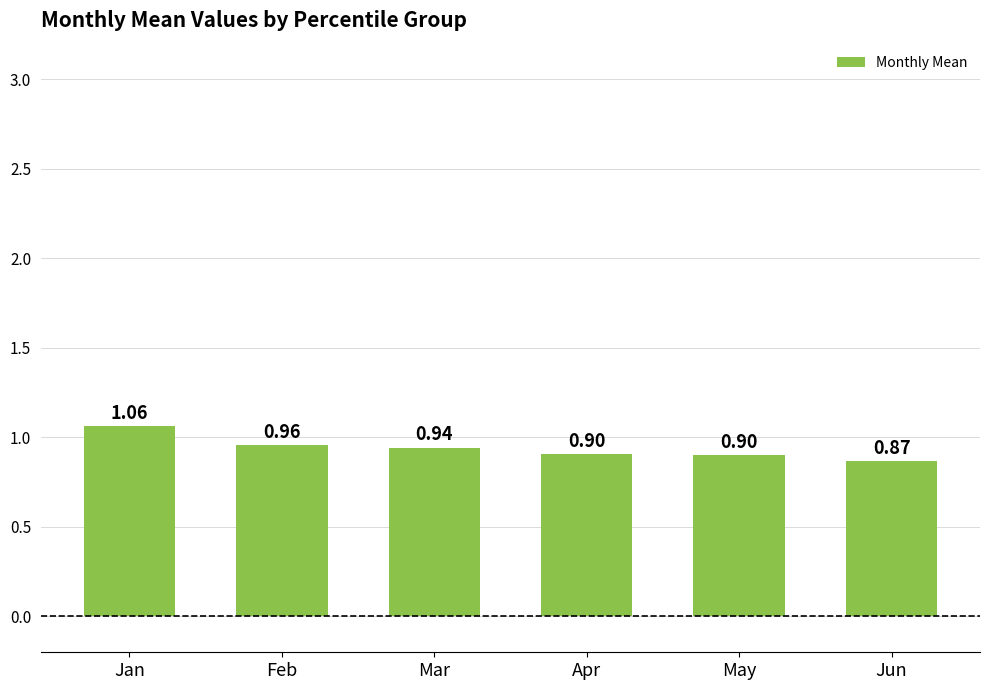

What value does the data have at Mar?

0.9